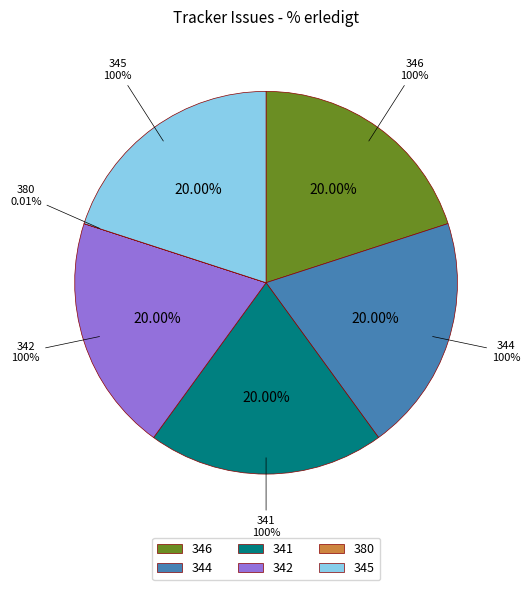

Does 344 account for over 50% of the chart?

No